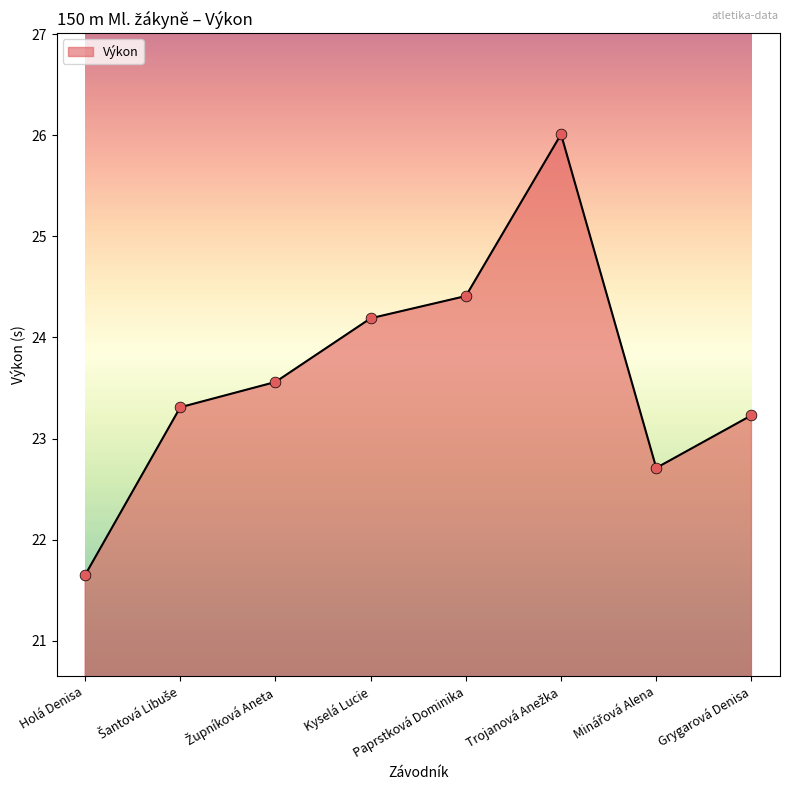

Which has a higher value, Kyselá Lucie or Grygarová Denisa?

Kyselá Lucie